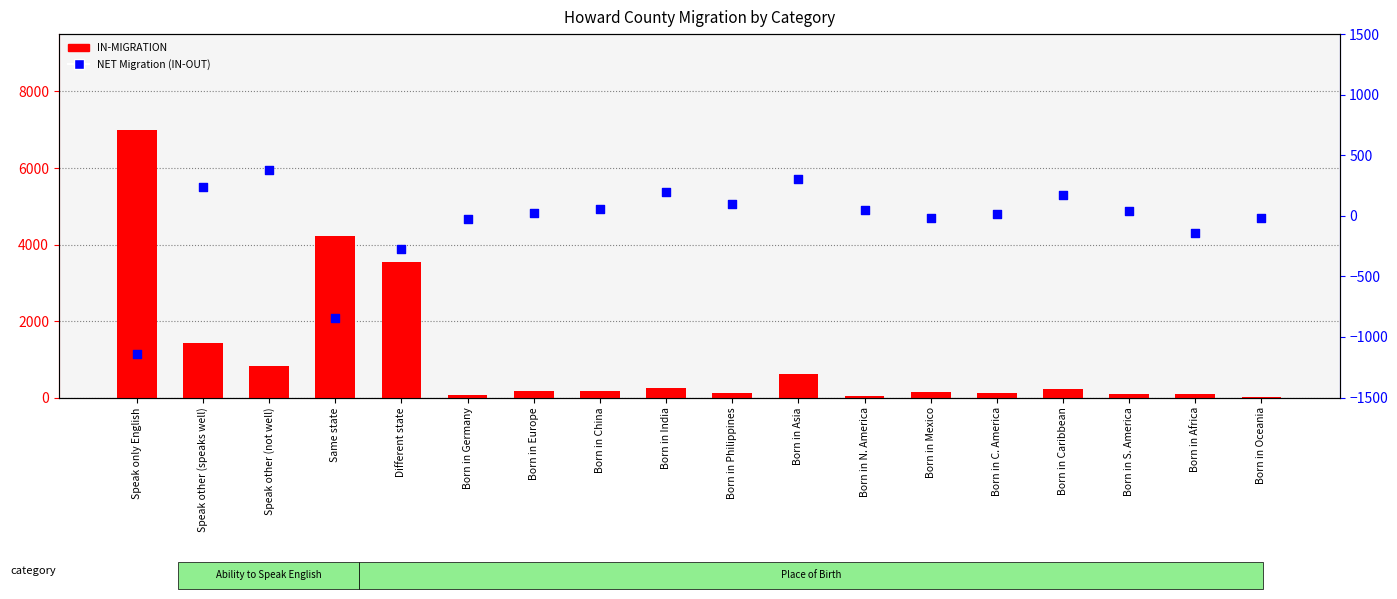

At how many categories does at least one series exceed 1013?

4